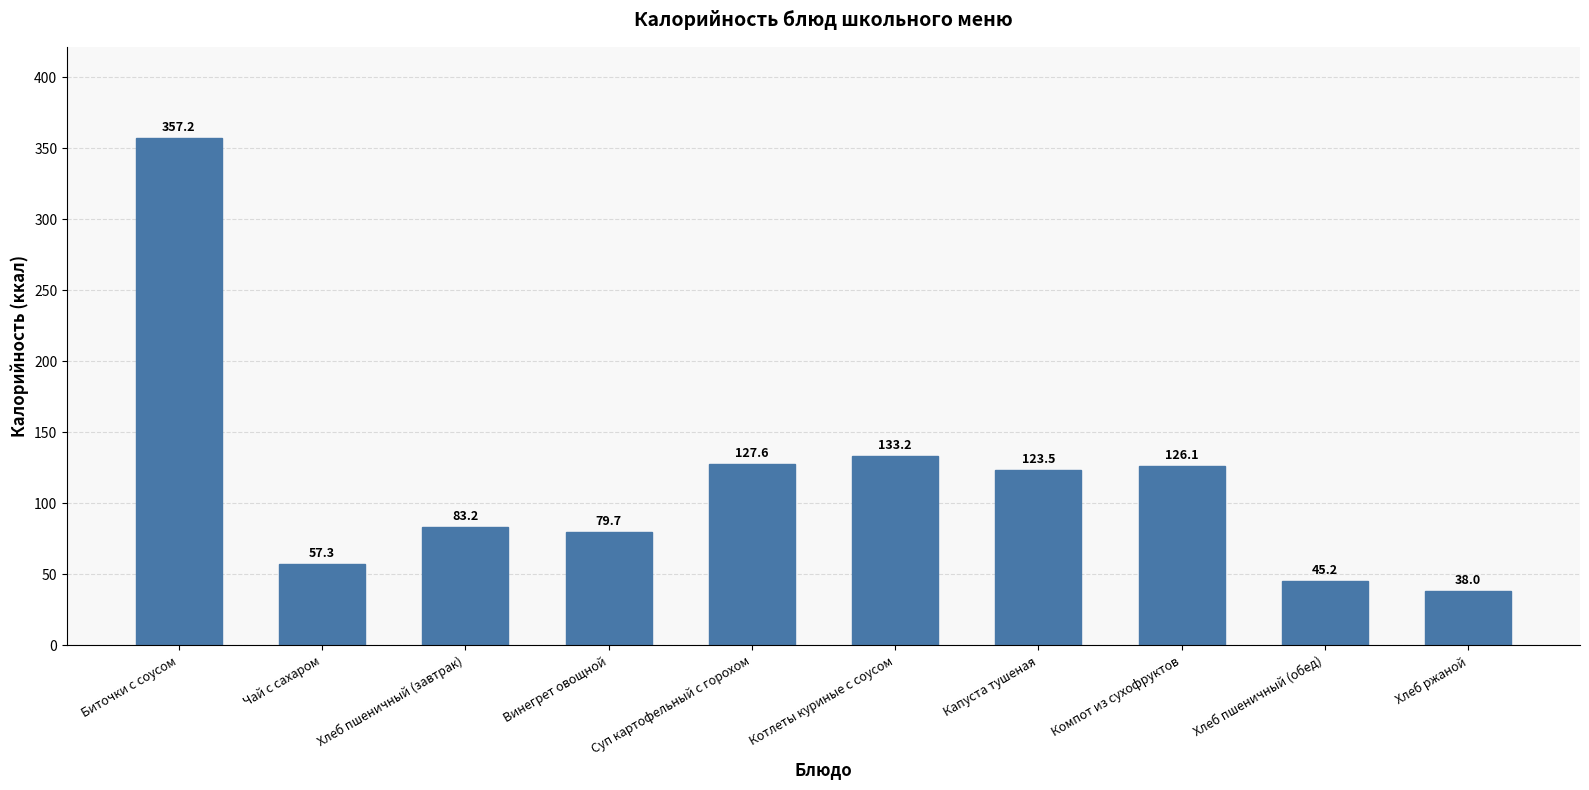

Reading left to right, transcribe all the data shown in this chart.

Биточки с соусом=357.2	Чай с сахаром=57.3	Хлеб пшеничный (завтрак)=83.2	Винегрет овощной=79.7	Суп картофельный с горохом=127.6	Котлеты куриные с соусом=133.2	Капуста тушеная=123.5	Компот из сухофруктов=126.1	Хлеб пшеничный (обед)=45.2	Хлеб ржаной=38.0